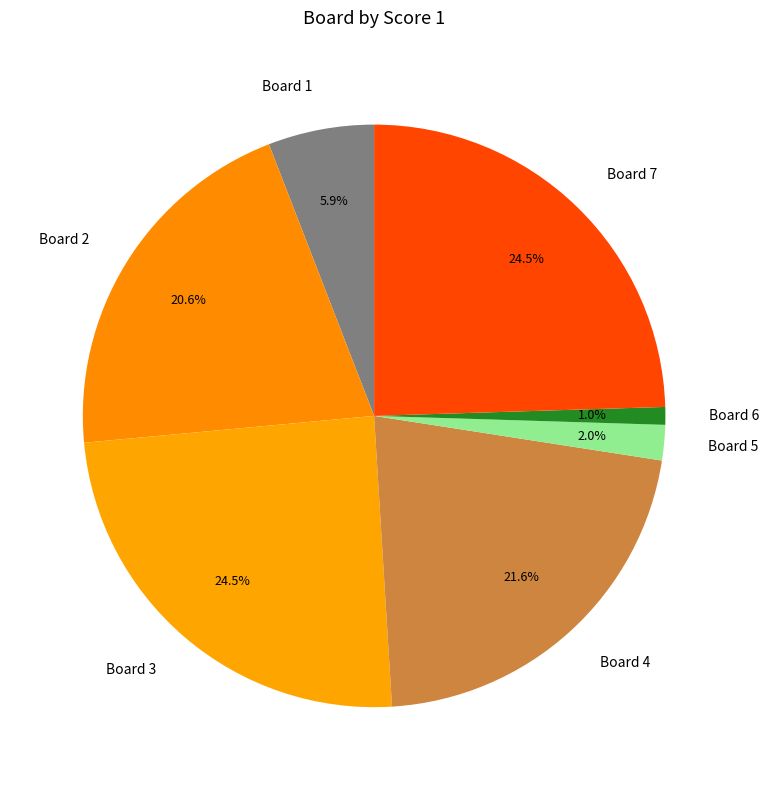

Which category has the smallest portion of the pie?

Board 6